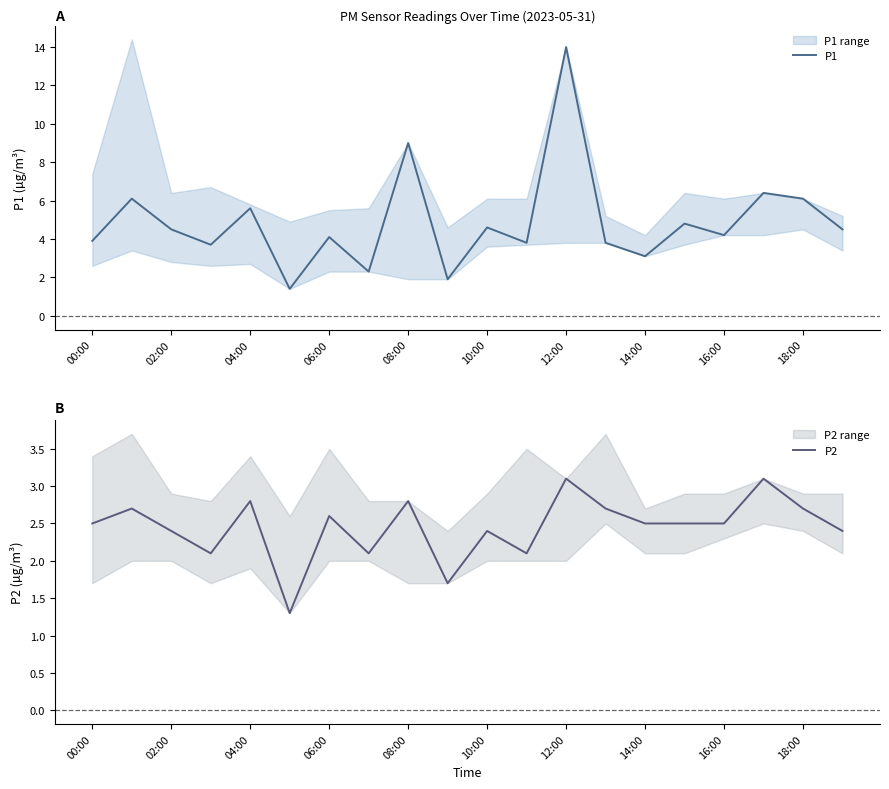

The value of P2 at 00:00 is 4.4. True or false?

False